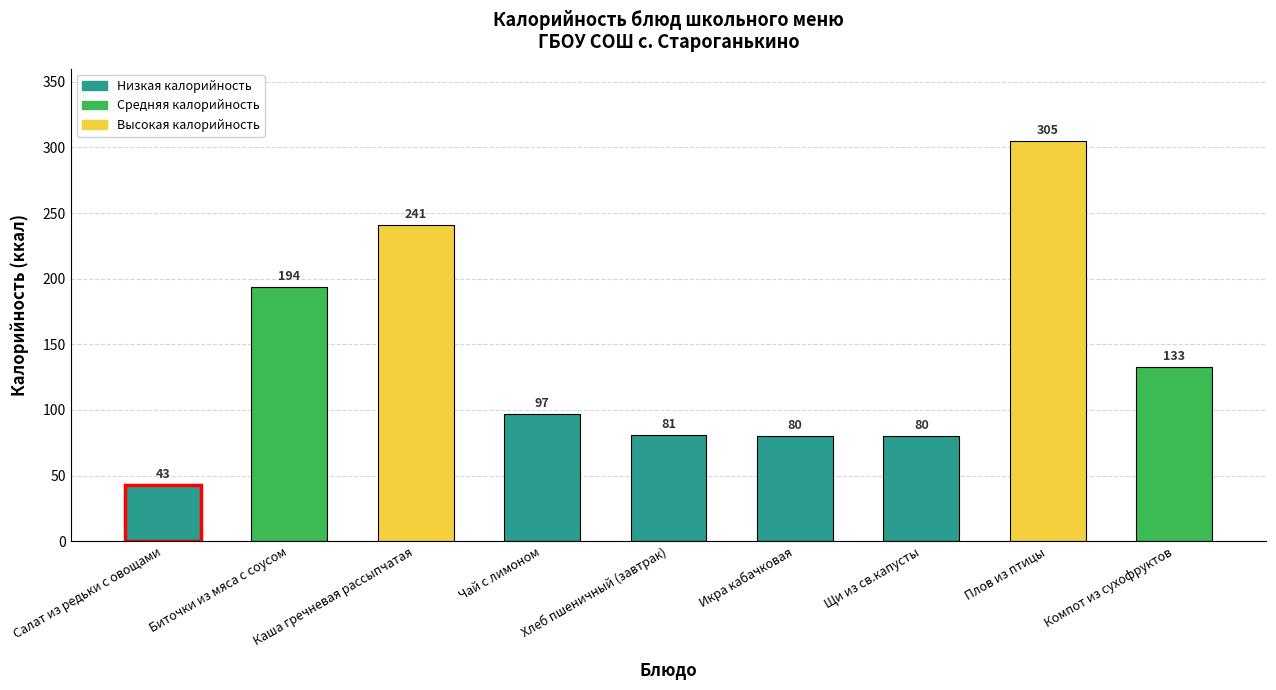

What is the difference between the second highest and minimum values?

198